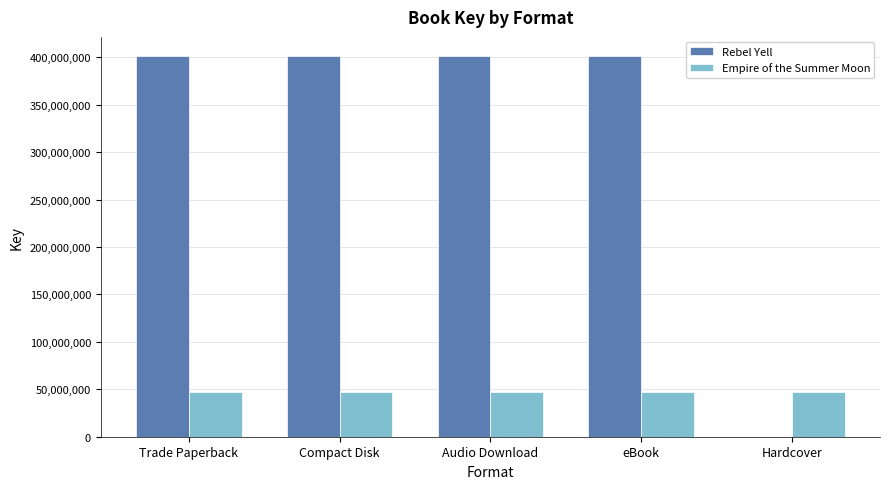

What is the sum of all Empire of the Summer Moon values?

237844395